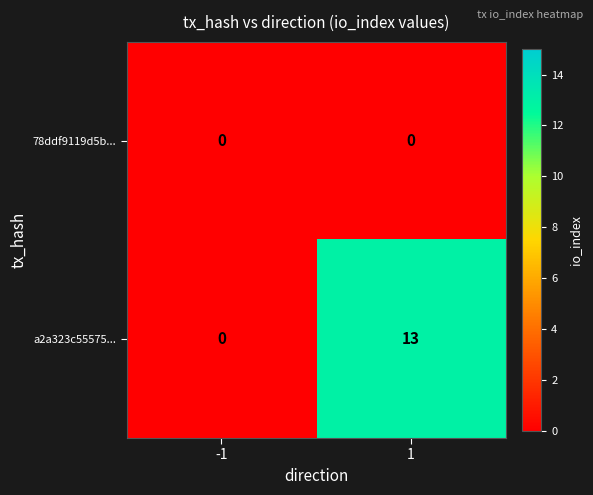

How many data points in a2a323c55575... are less than 13?

1